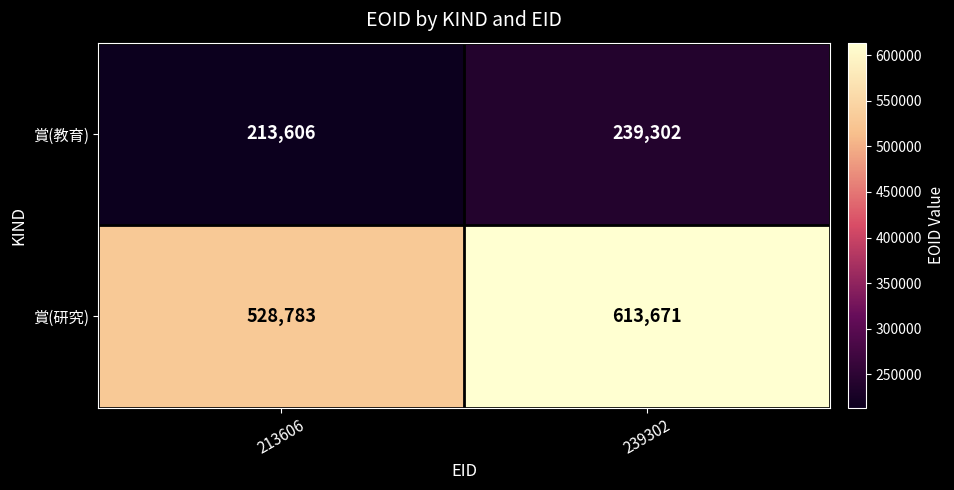

What is the difference between the maximum and minimum values in the 賞(教育) series?

25696